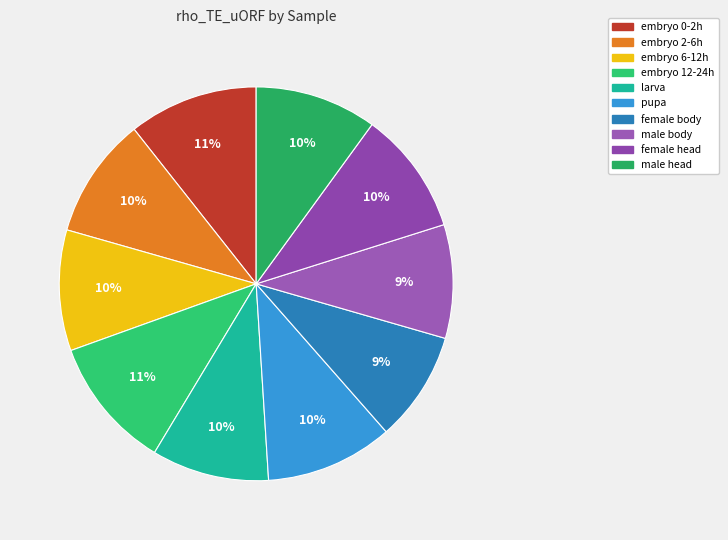

Count the number of slices in the pie.

10